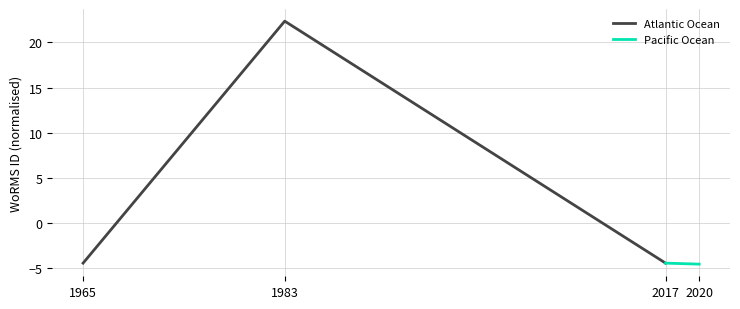

The value of Atlantic Ocean at 1983 is 30.3. True or false?

False